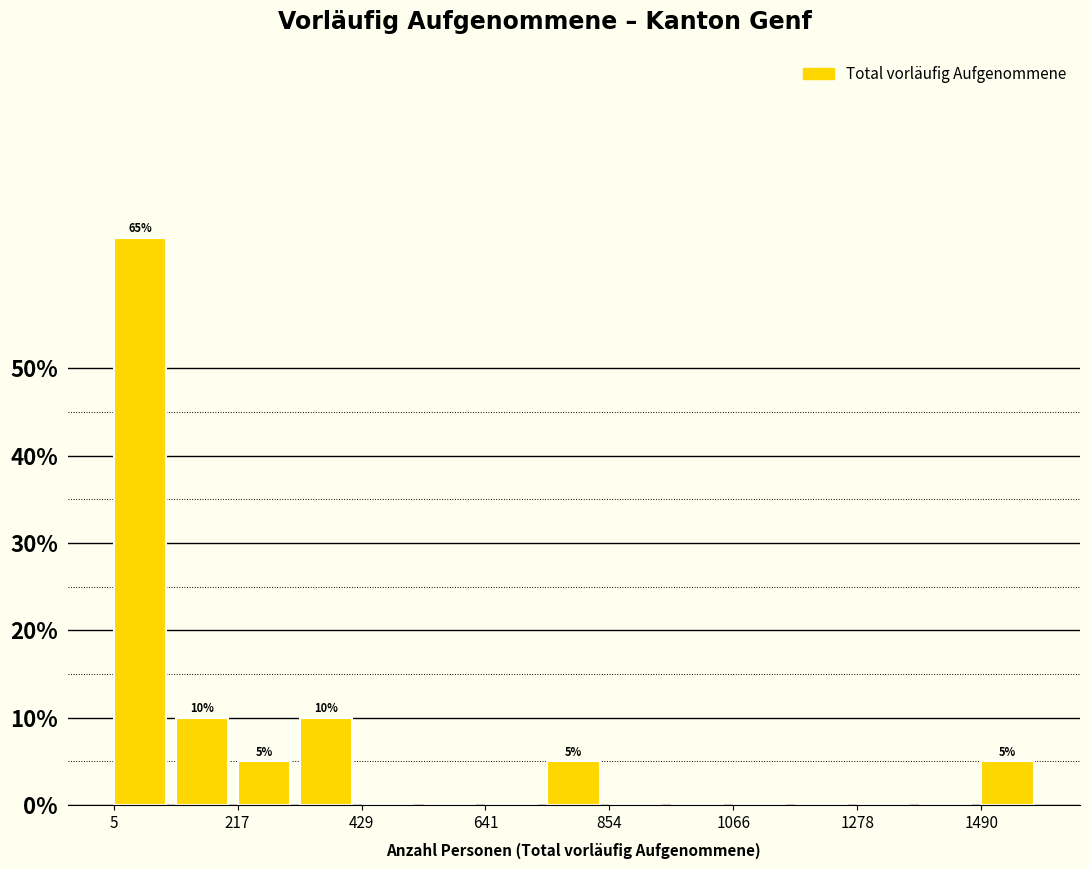

Around what value on the x-axis is the tallest bar? Give the approximate position of its centre, as read against the axis.

50